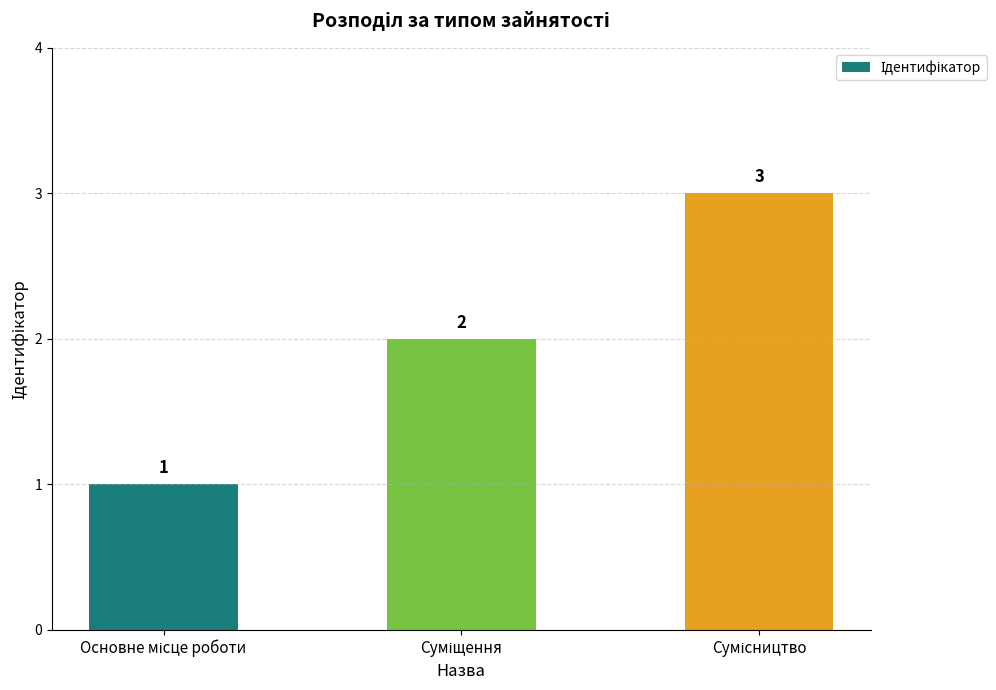

What is the greatest value displayed?

3